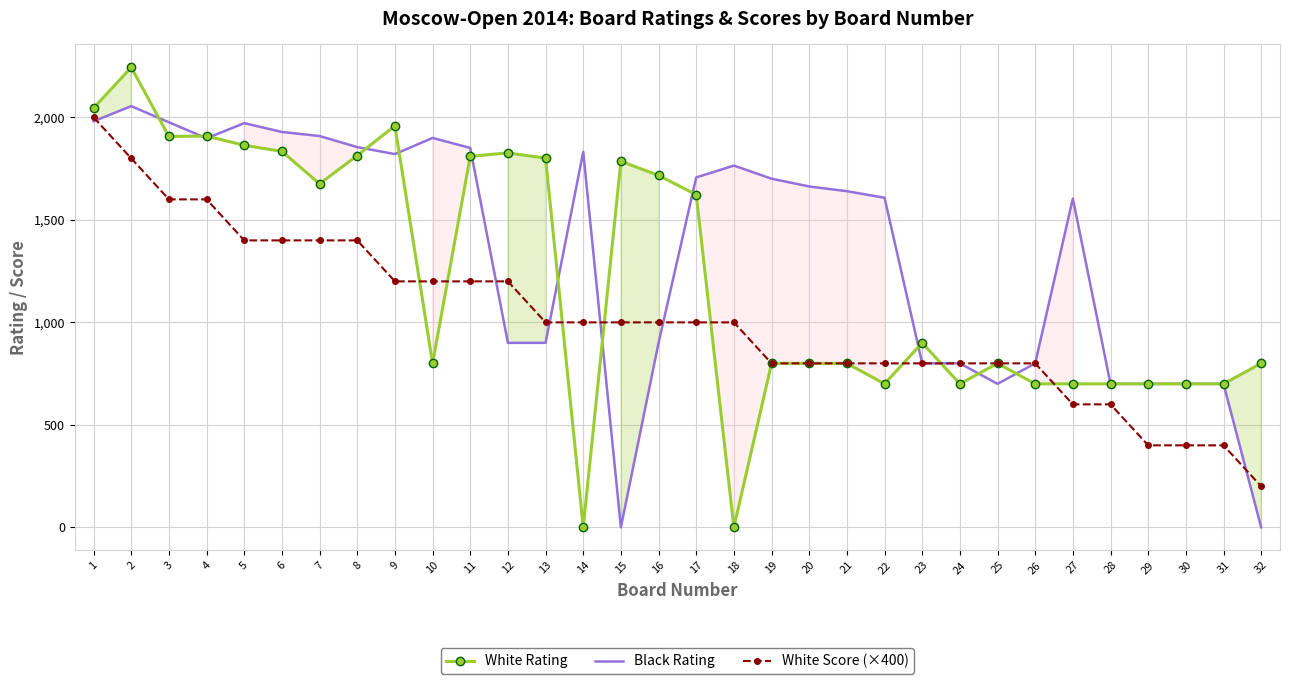

List the series in order of their peak value, lowest first.

White Score (×400), Black Rating, White Rating